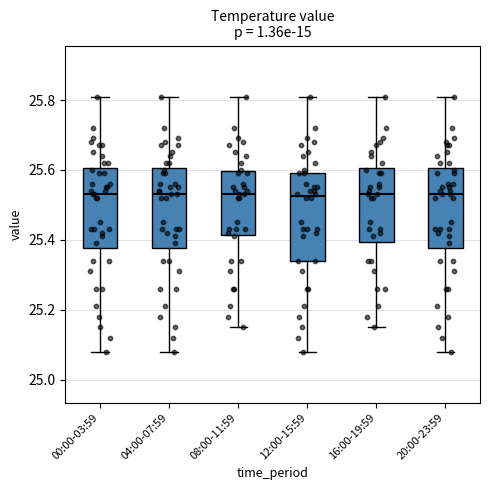

Which box is the tallest, from its lower edge to its upper edge?

12:00-15:59